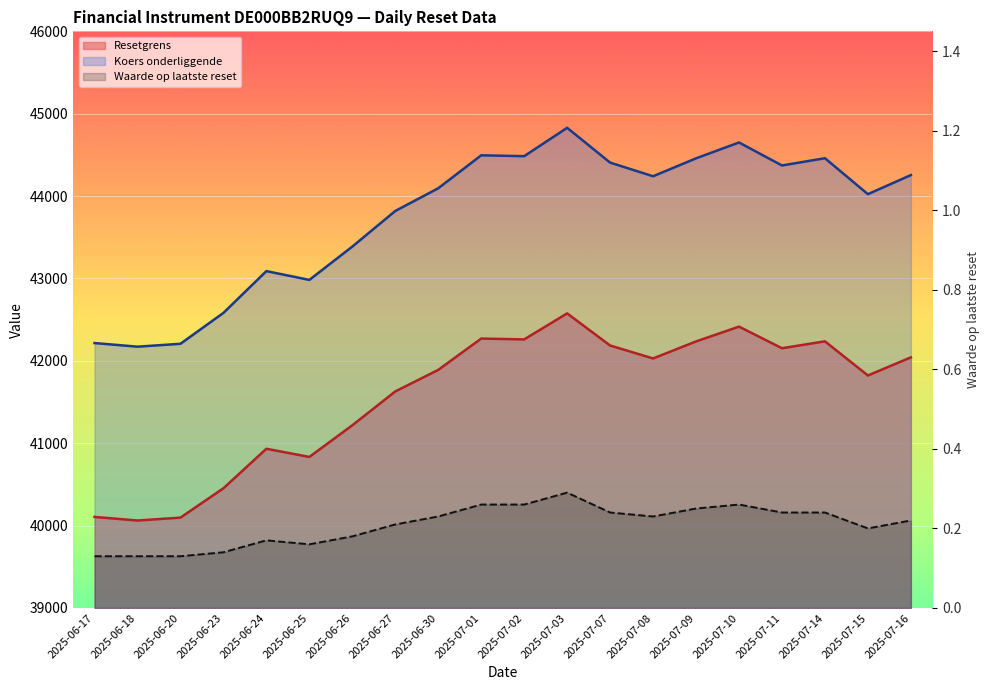

At which category is the sum across all series the highest?

2025-07-03